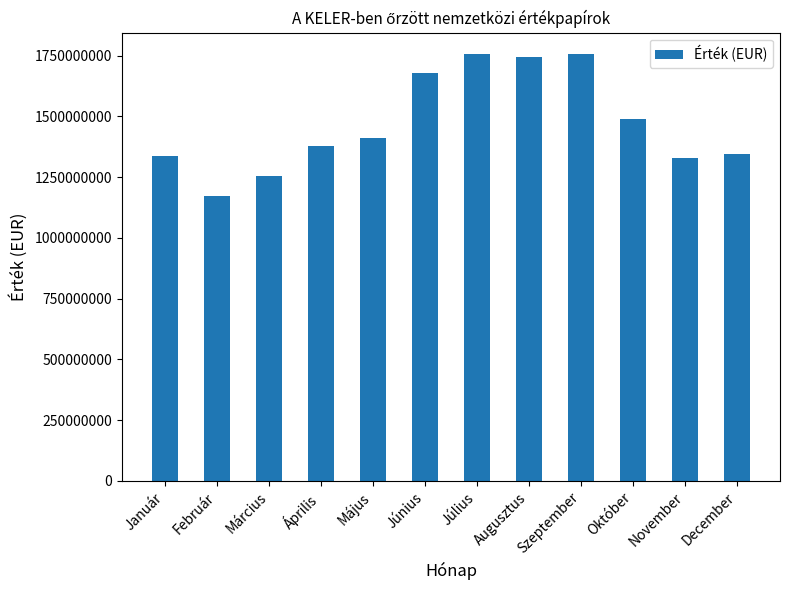

At which label is the value closest to 1463991427?

Október